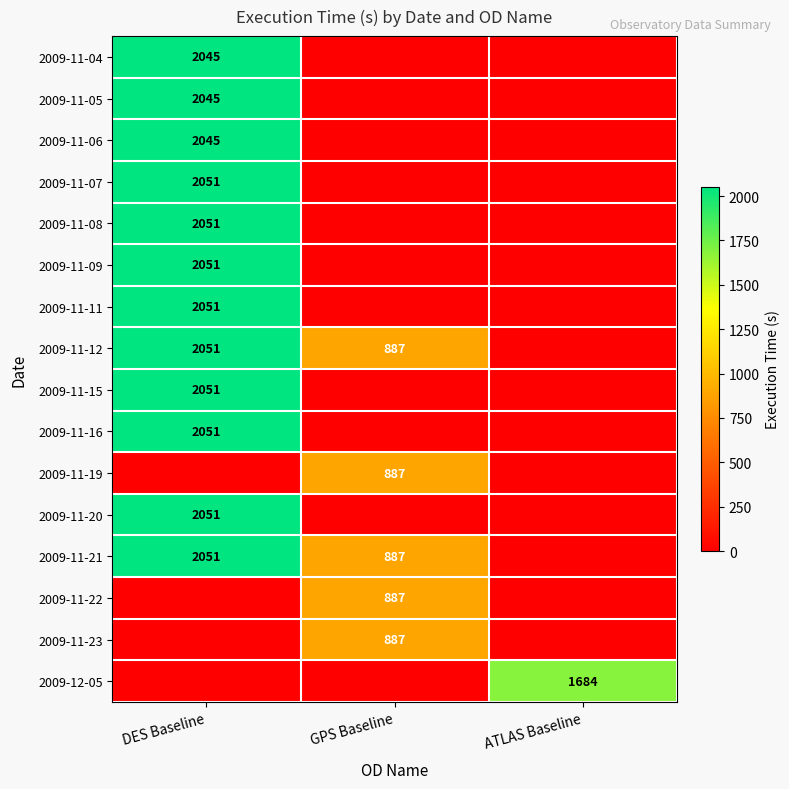

At which category is the sum across all series the highest?

DES Baseline